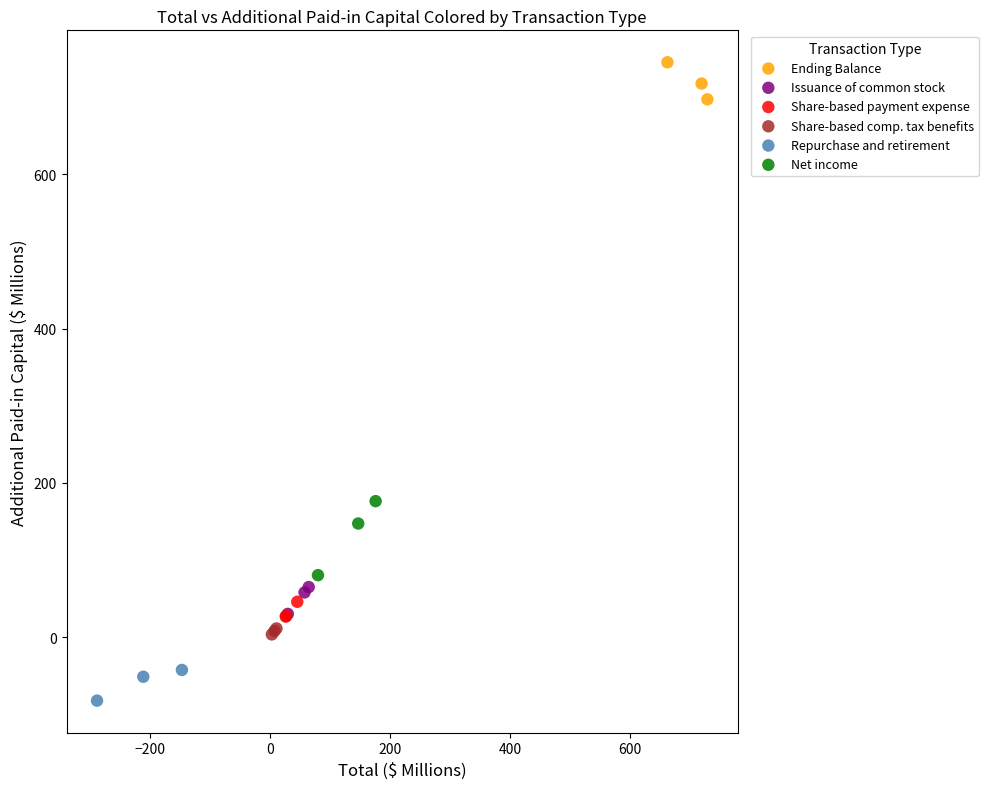

Which series has the largest Y range (max minus min)?

Net income